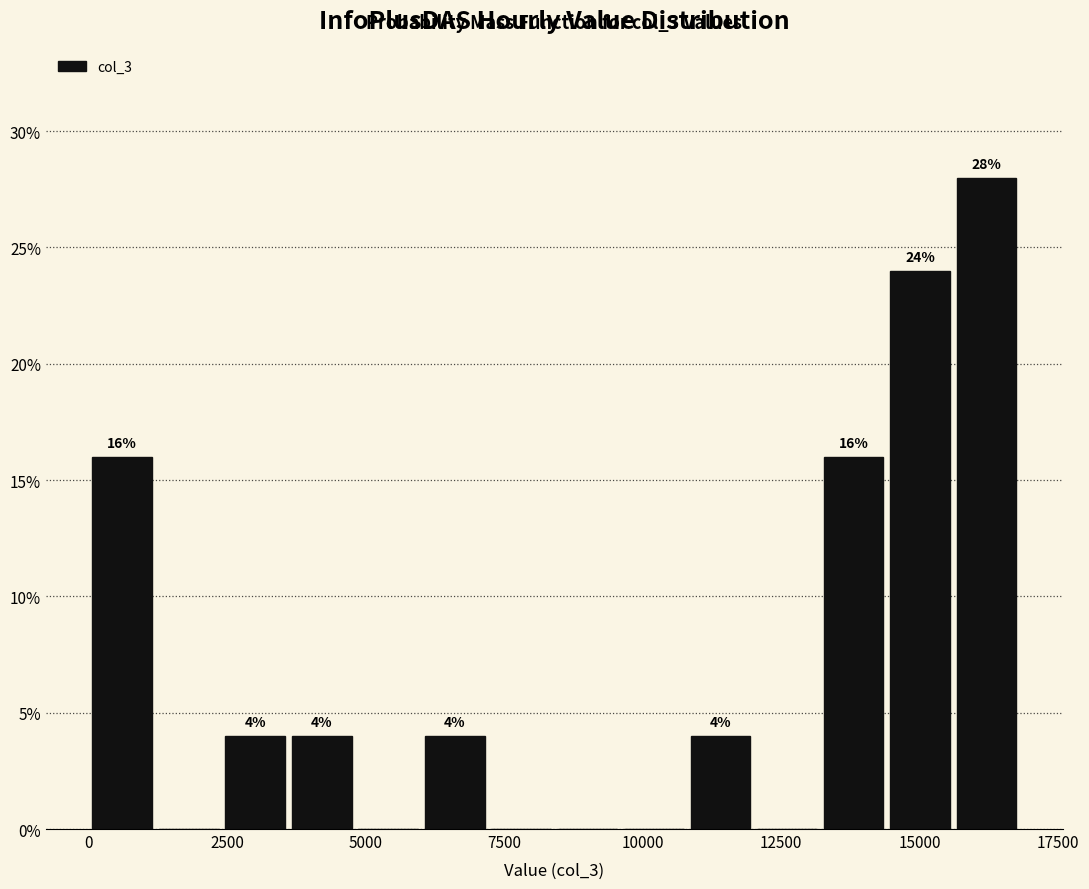

Read against the x-axis, roughly where is the centre of the tallest bar?

16000